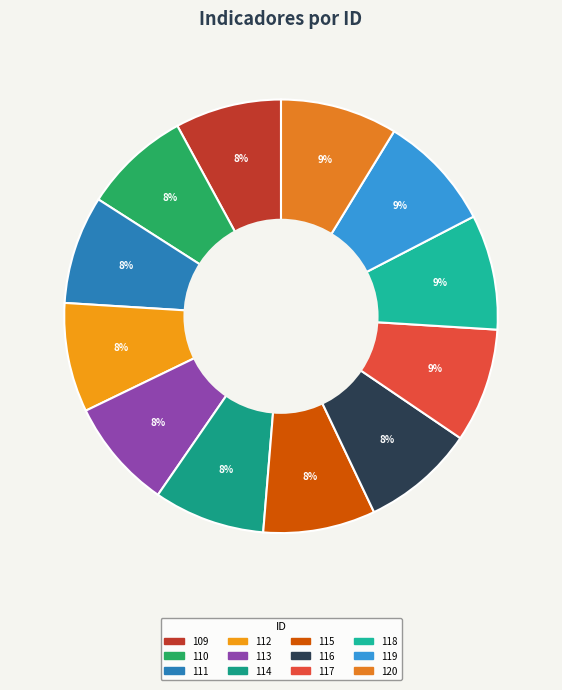

To the nearest percent, what portion does 116 represent?

8%